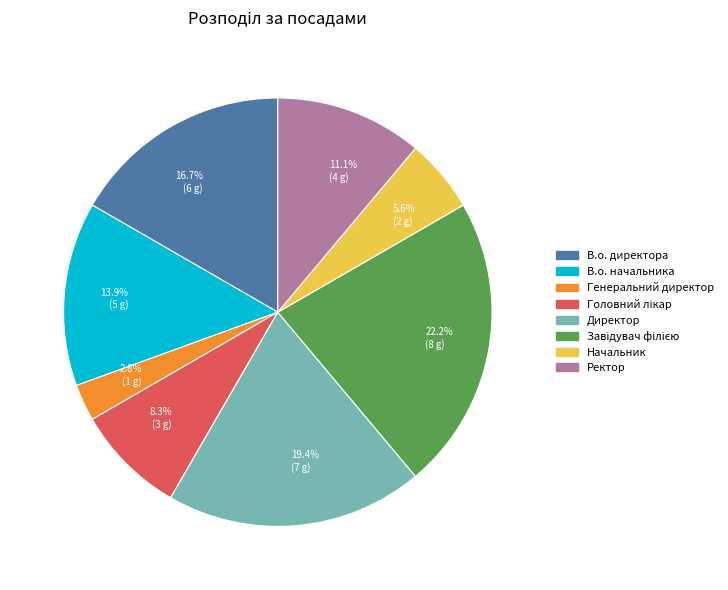

Rank the categories by value from highest to lowest.

22.2% (8 g), 19.4% (7 g), 16.7% (6 g), 13.9% (5 g), 11.1% (4 g), 8.3% (3 g), 5.6% (2 g), 2.8% (1 g)